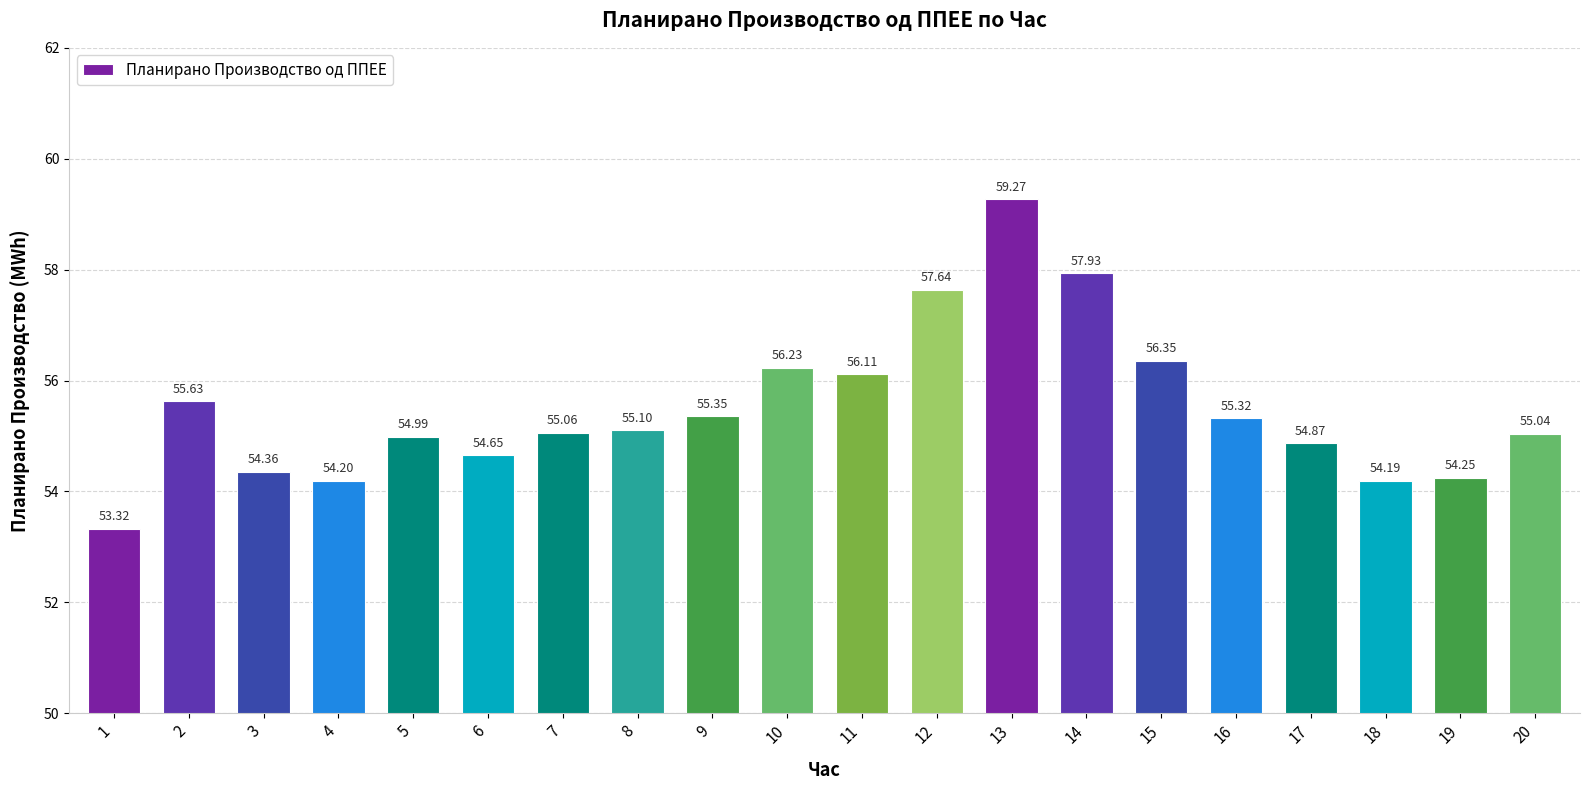

True or false: the data shows 55.0 at 20.

True